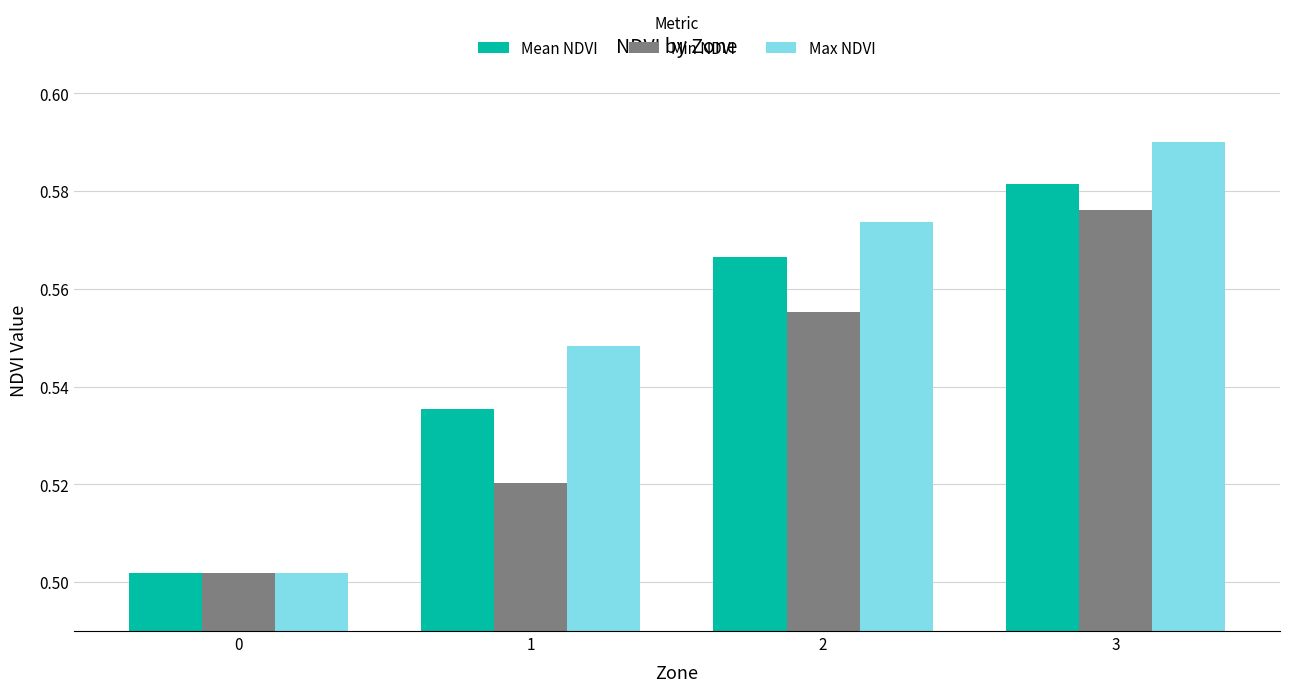

Does the chart contain any negative values?

No